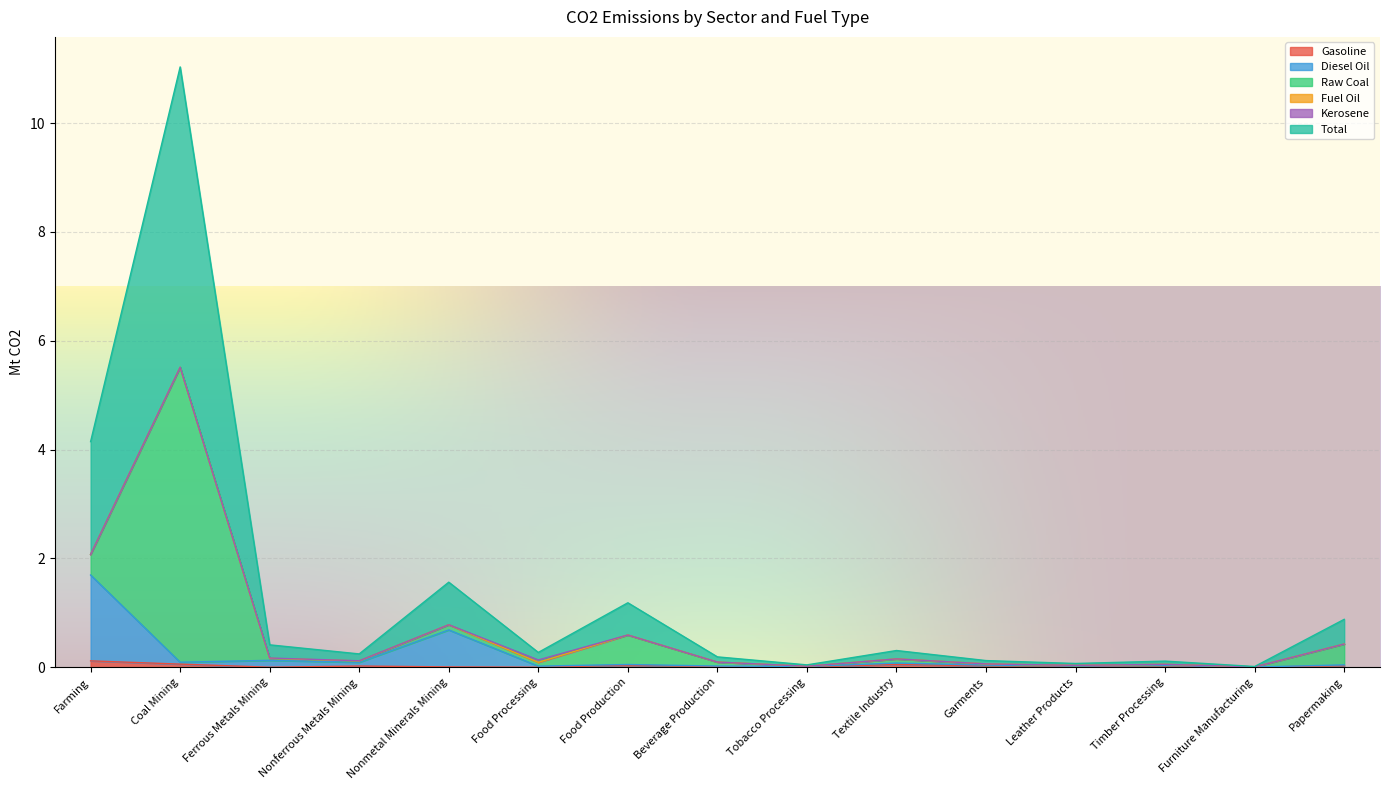

Is the value of Gasoline at Ferrous Metals Mining greater than the value of Diesel Oil at Papermaking?

No